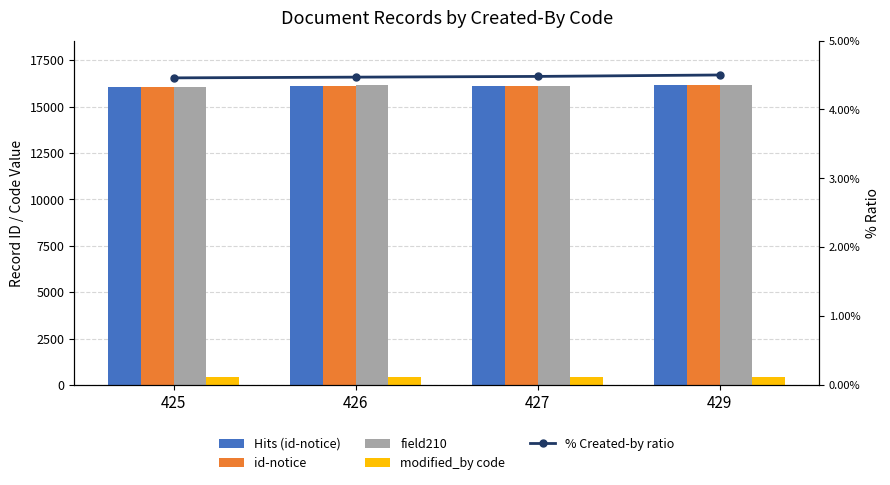

How many data points in field210 are less than 16135?

2